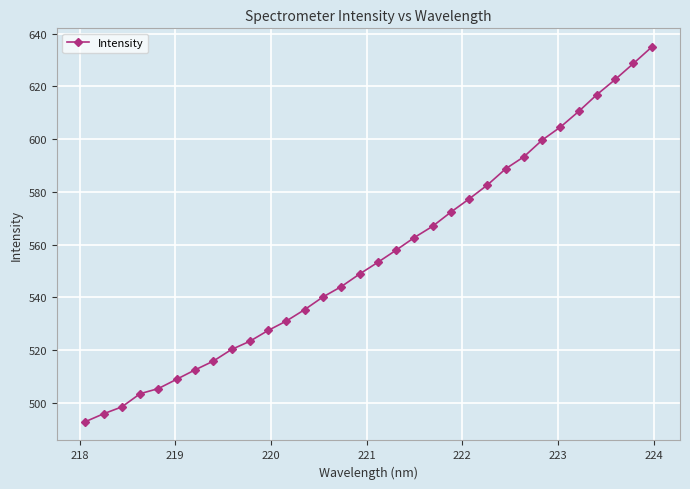

What is the value of the 13th point from the left?

535.4